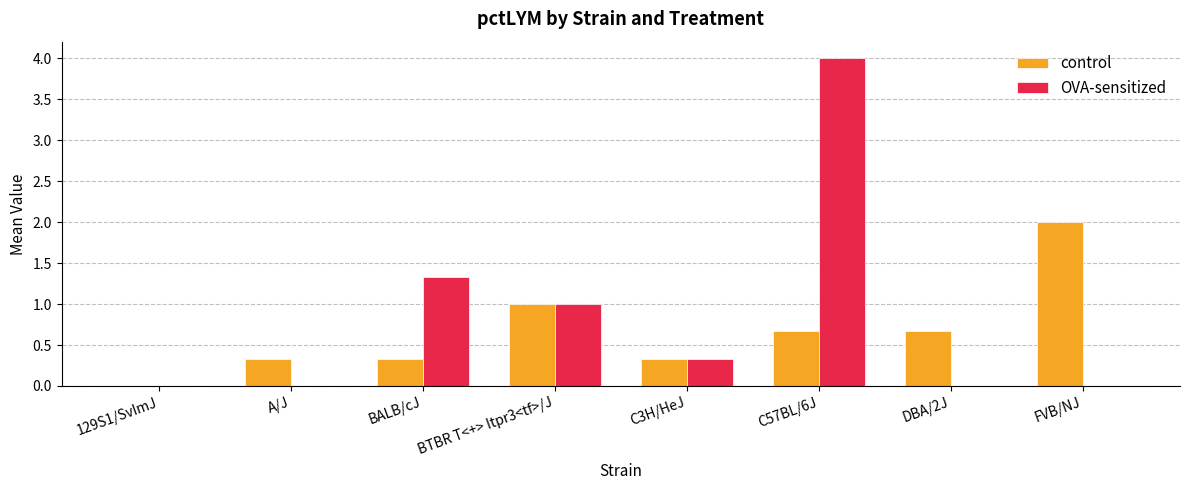

Which label corresponds to the largest value in the chart?

C57BL/6J